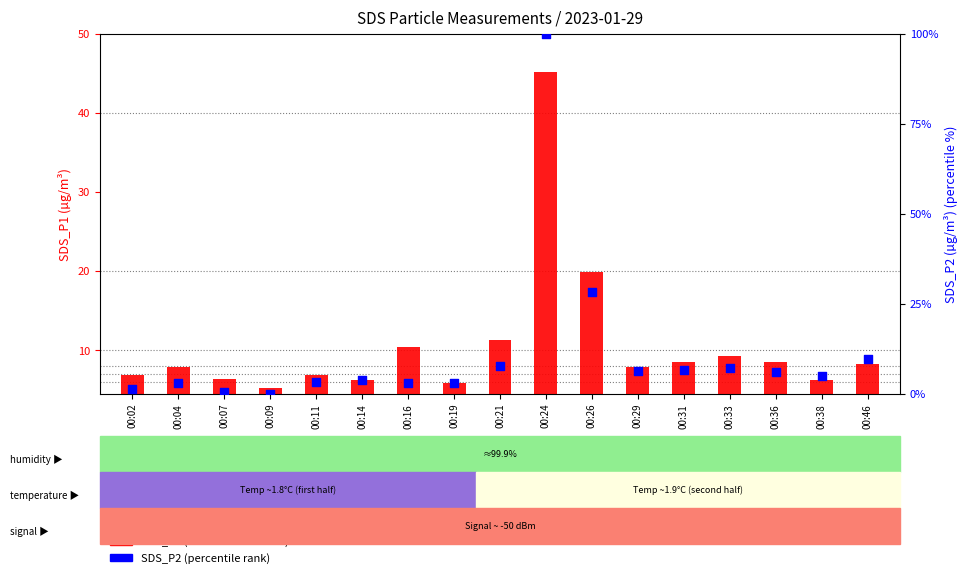

Which series has the largest total across all categories?

SDS_P2 (percentile rank)